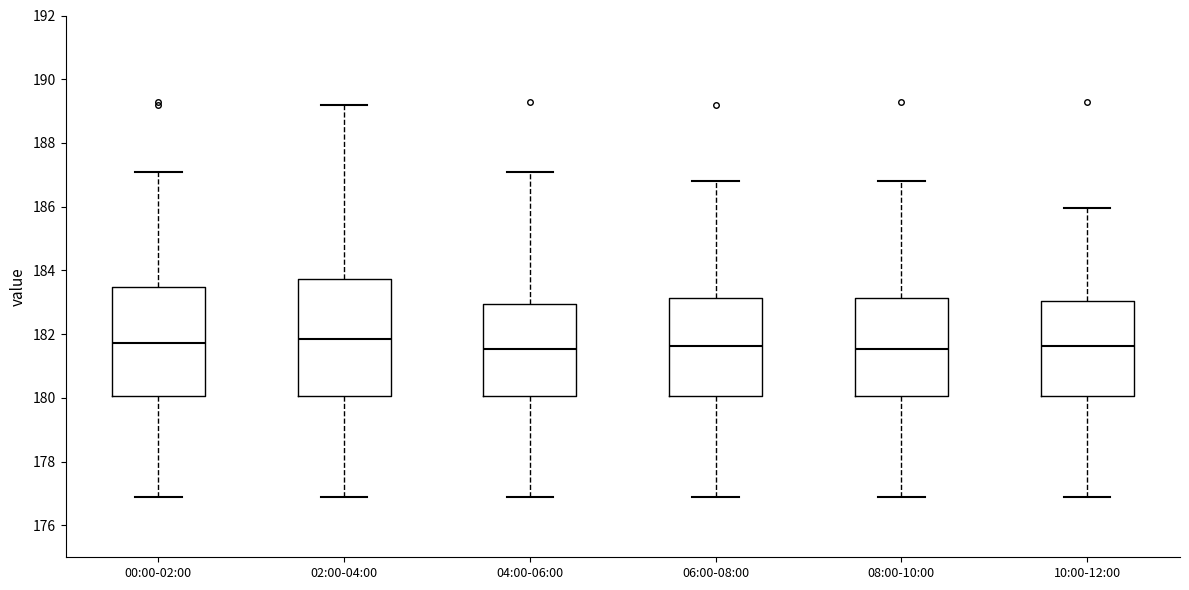

Where is the upper edge of the box for 00:00-02:00 on the y-axis? The values are not printed on the chart, so give them approximately, as read against the axis.

183.4